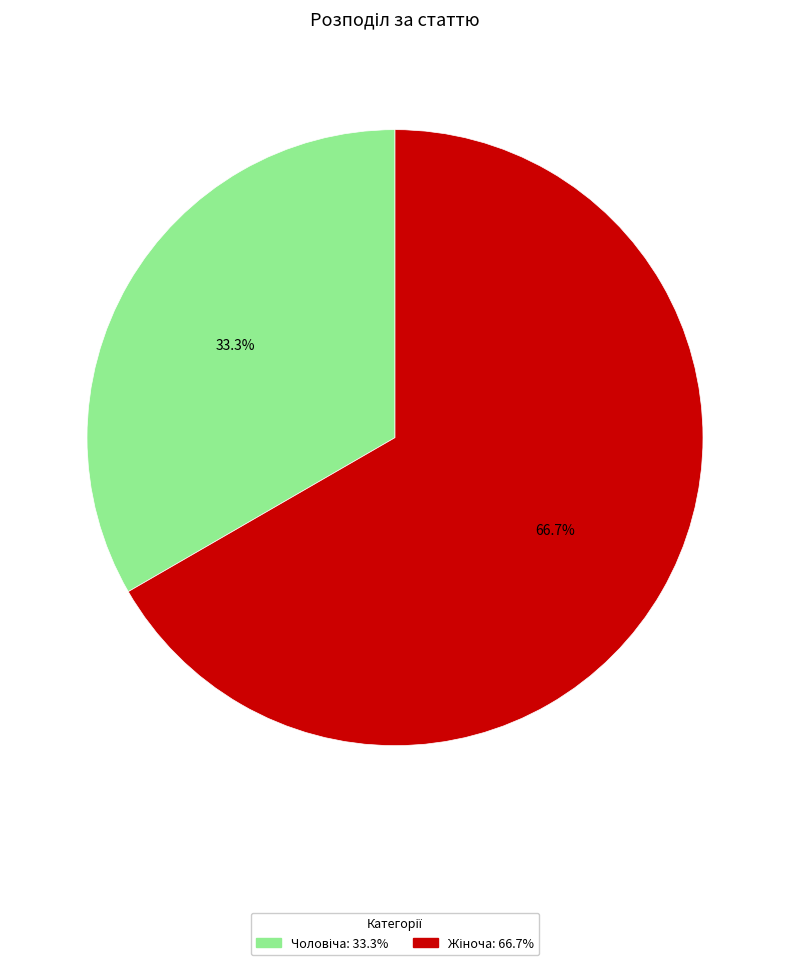

Is there a majority slice in this chart?

Yes